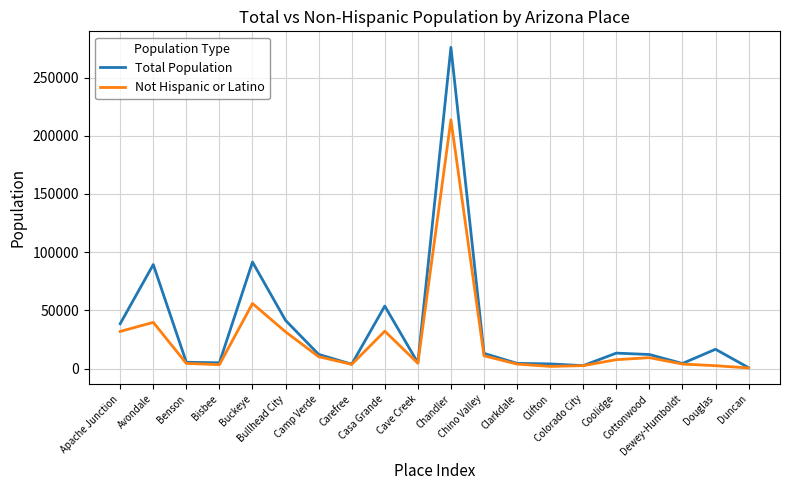

Which series has the largest range (max minus min)?

Total Population